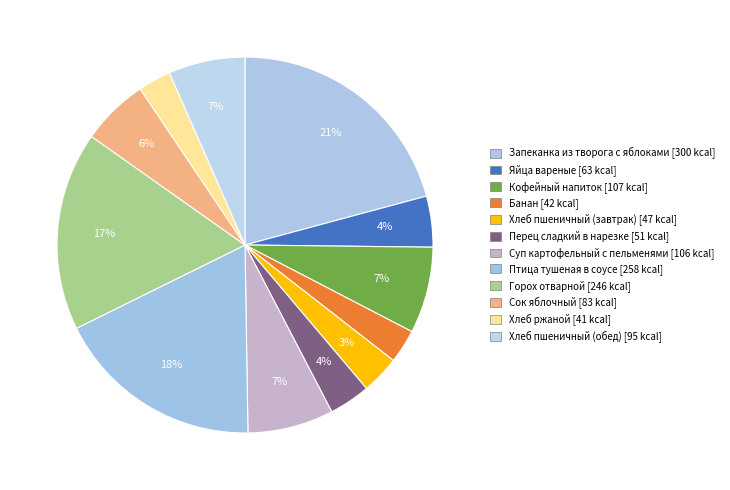

Is it true that Сок яблочный is 6% of the pie?

True